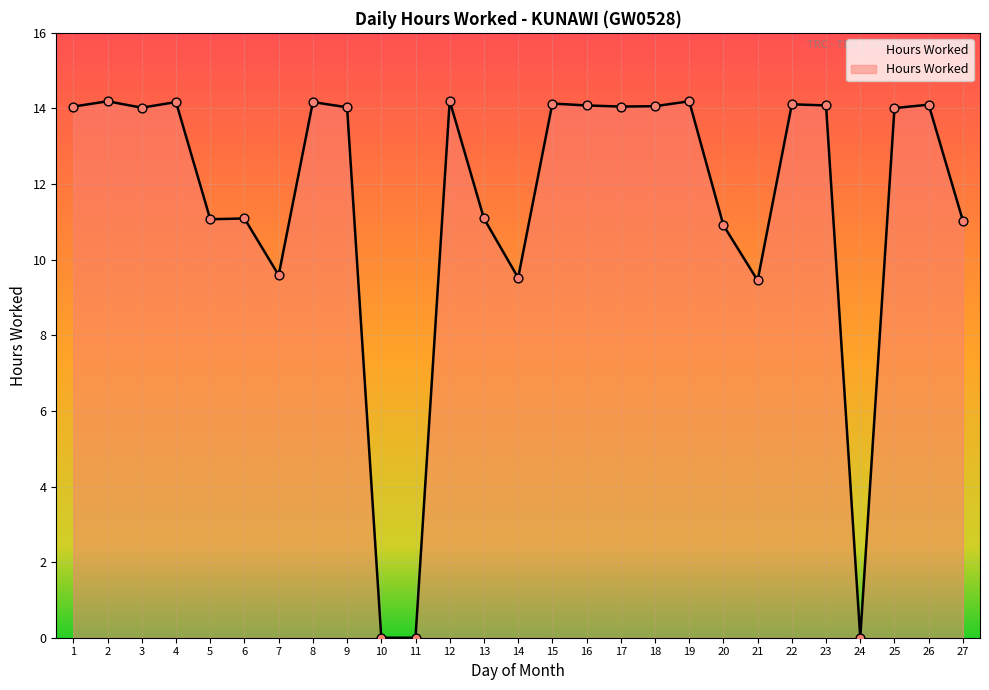

What is the ratio of the value at 1 to the value at 26?

1.0